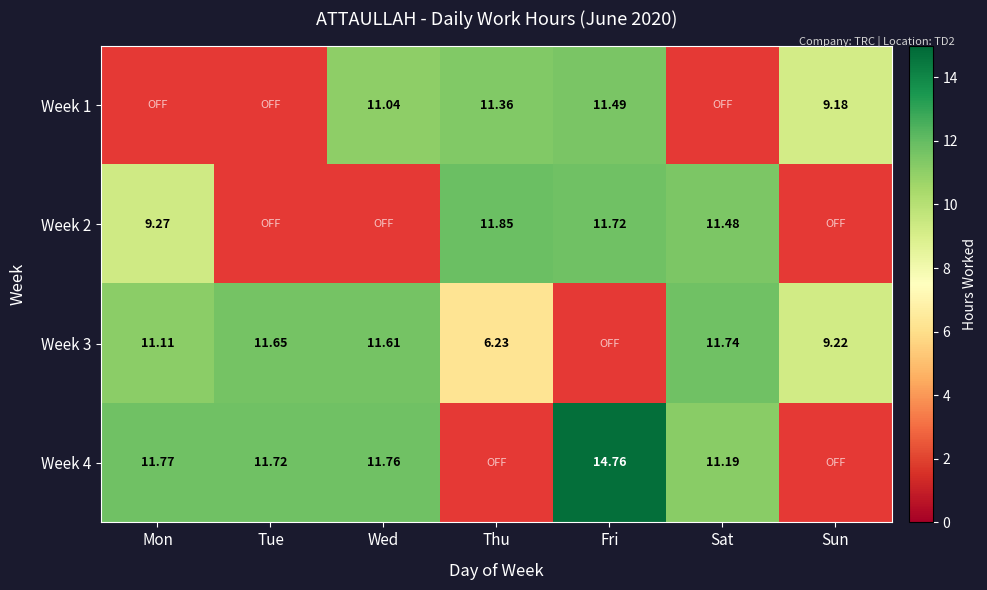

What is the highest value of the Week 1 series?

11.5